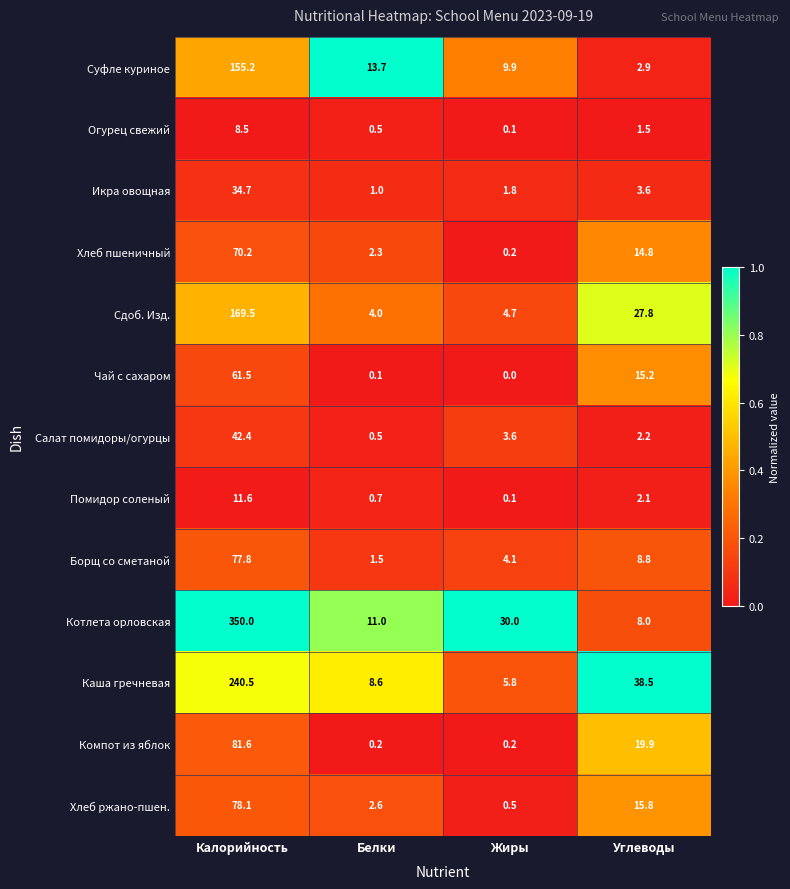

Which series has the largest total across all categories?

Котлета орловская